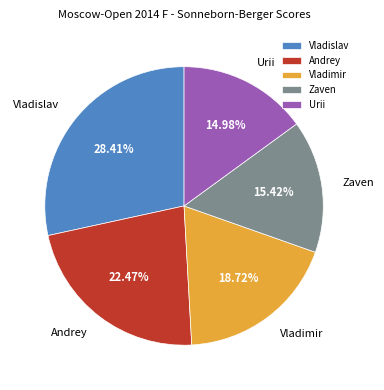

How many slices are in this pie chart?

5